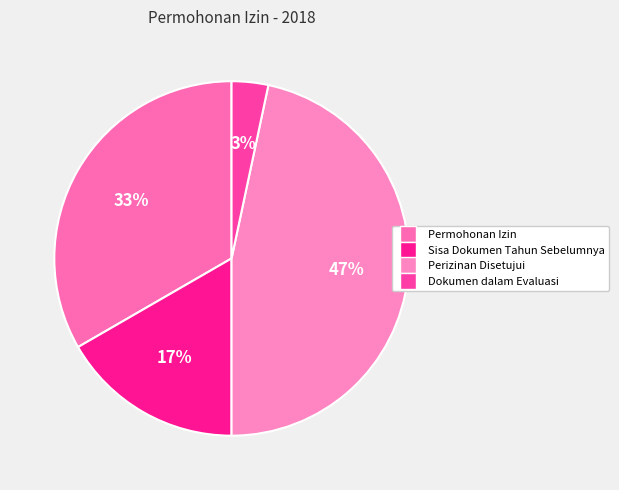

Which slice is the smallest?

Dokumen dalam Evaluasi